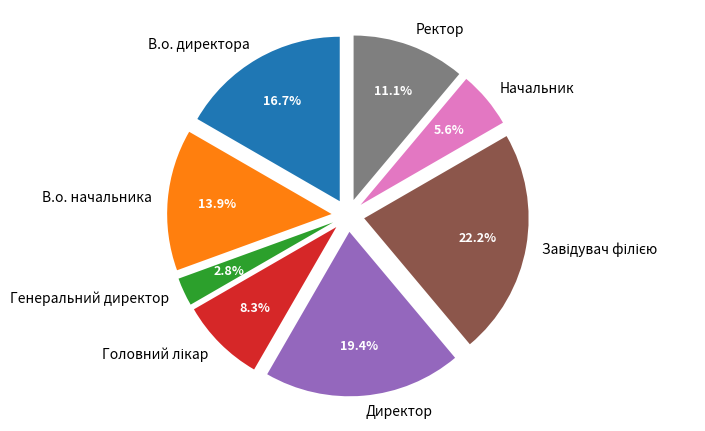

To the nearest percent, what percentage of the pie is В.о. директора?

17%